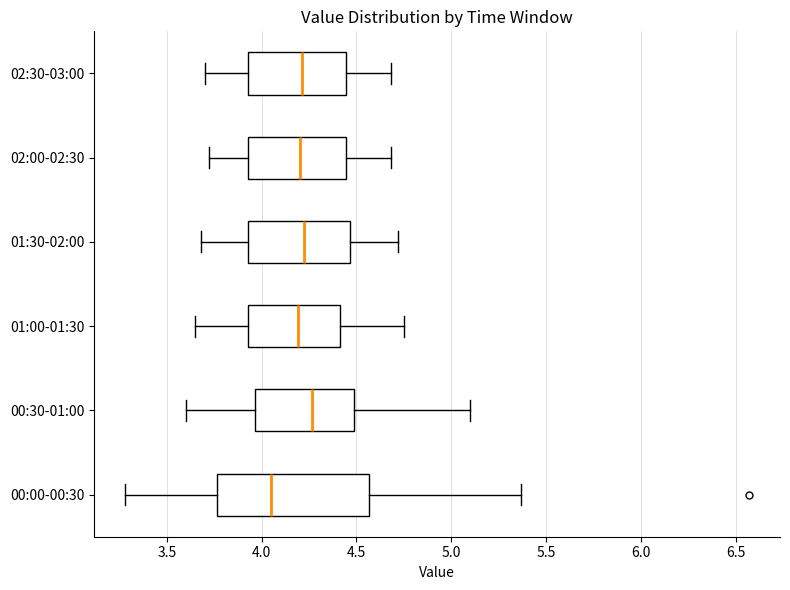

Which box has the furthest to the left median line?

00:00-00:30